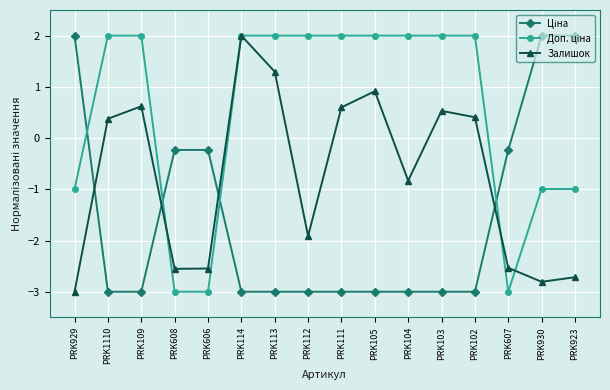

True or false: Залишок has more than 2 points higher than both neighbors.

True